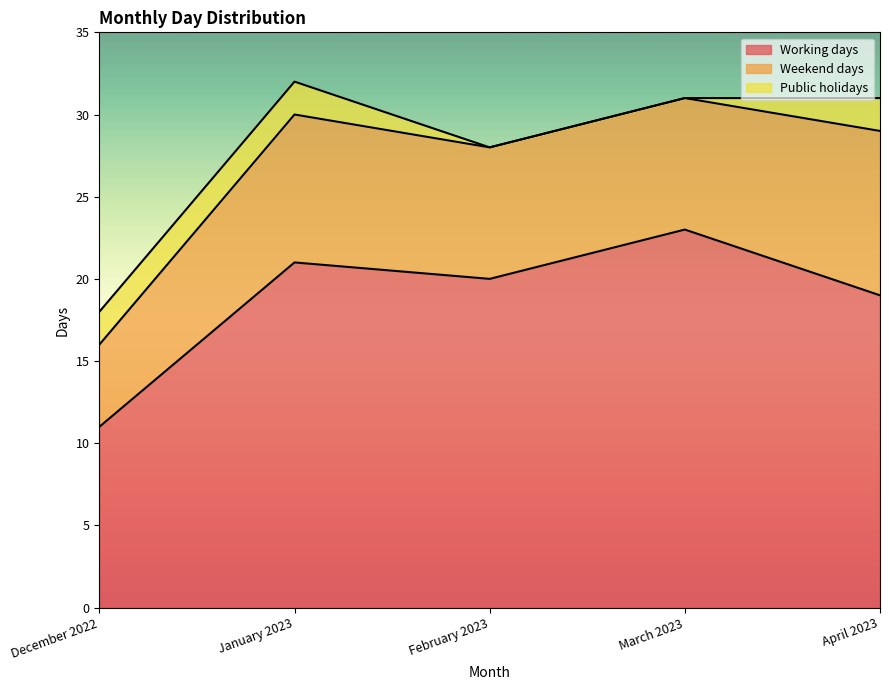

What is the spread (max minus min) of values at March 2023?

23